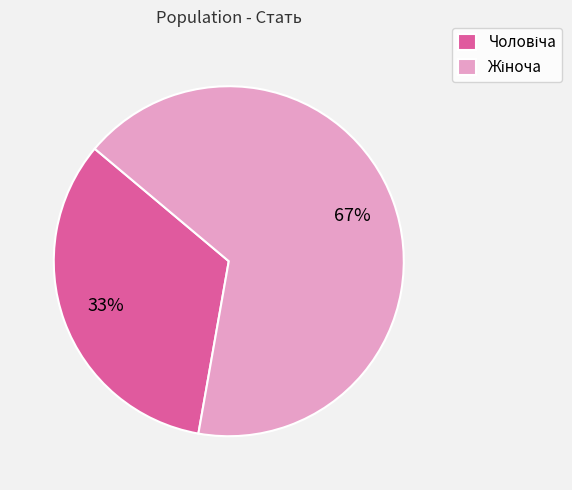

To the nearest percent, what is the average slice percentage?

50%